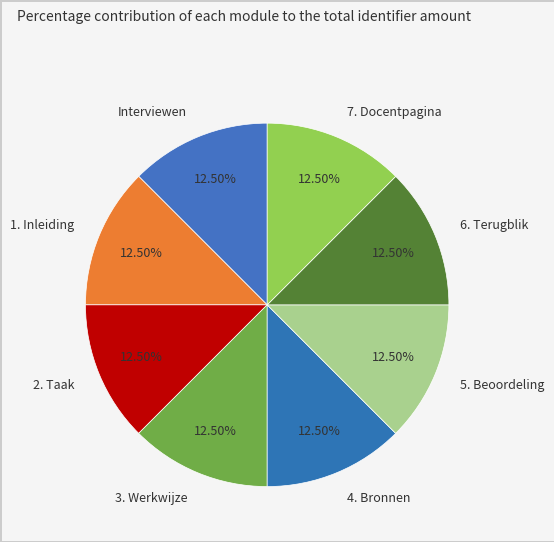

What is the ratio of the value at 1. Inleiding to the value at 7. Docentpagina?

1.0